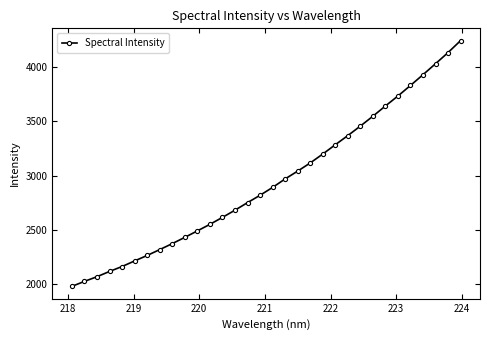

What is the maximum value shown in the chart?

4244.8